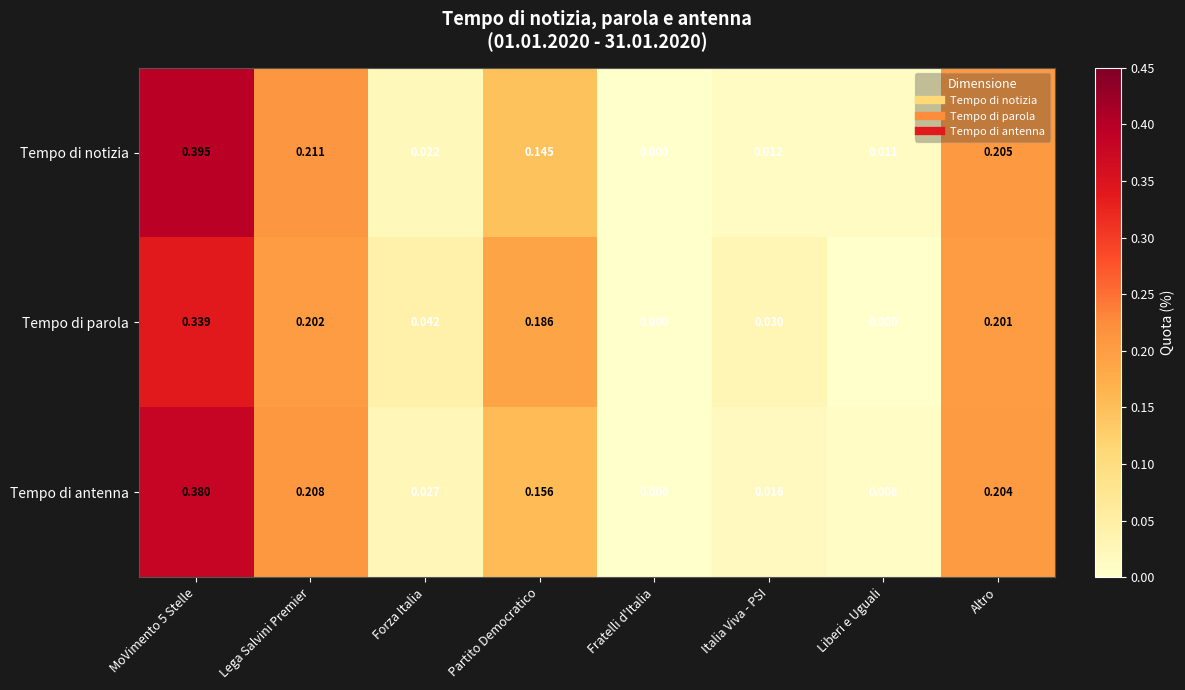

Which series changed the most between Lega Salvini Premier and Forza Italia?

Tempo di notizia